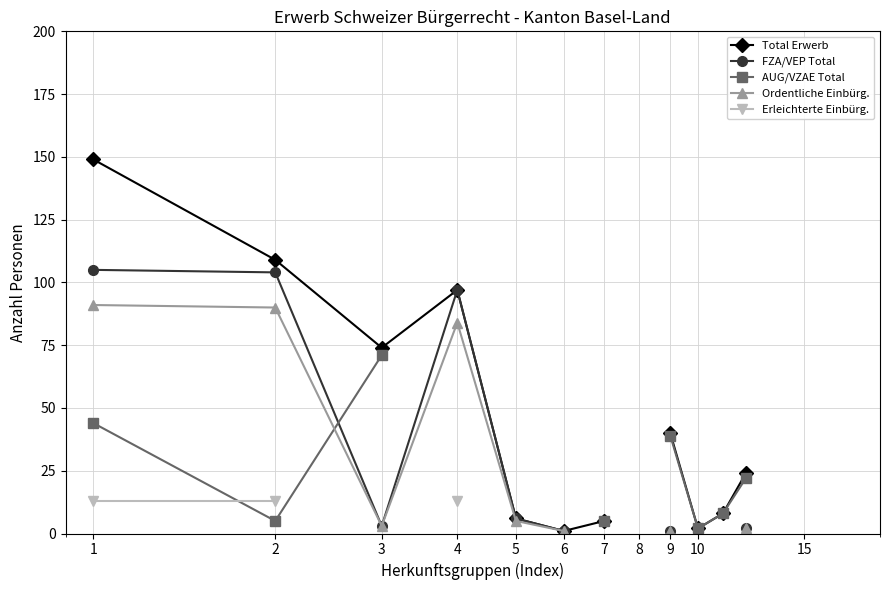

True or false: Ordentliche Einbürg. has a value of 1.0 at 9.

True